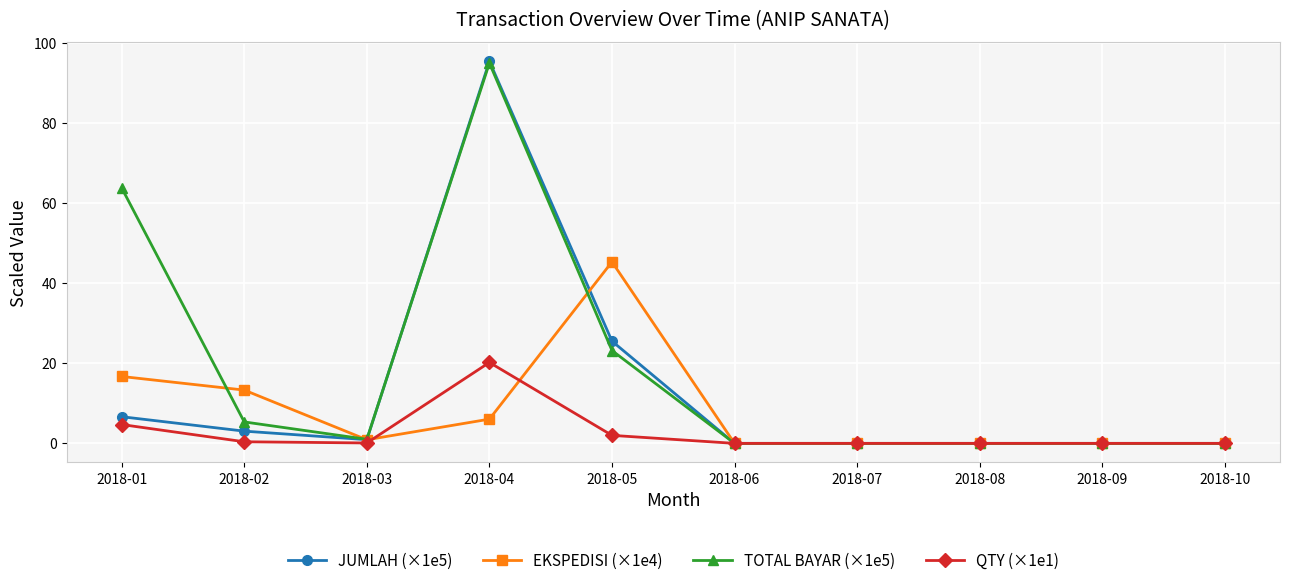

Which series has the largest total across all categories?

TOTAL BAYAR (×1e5)